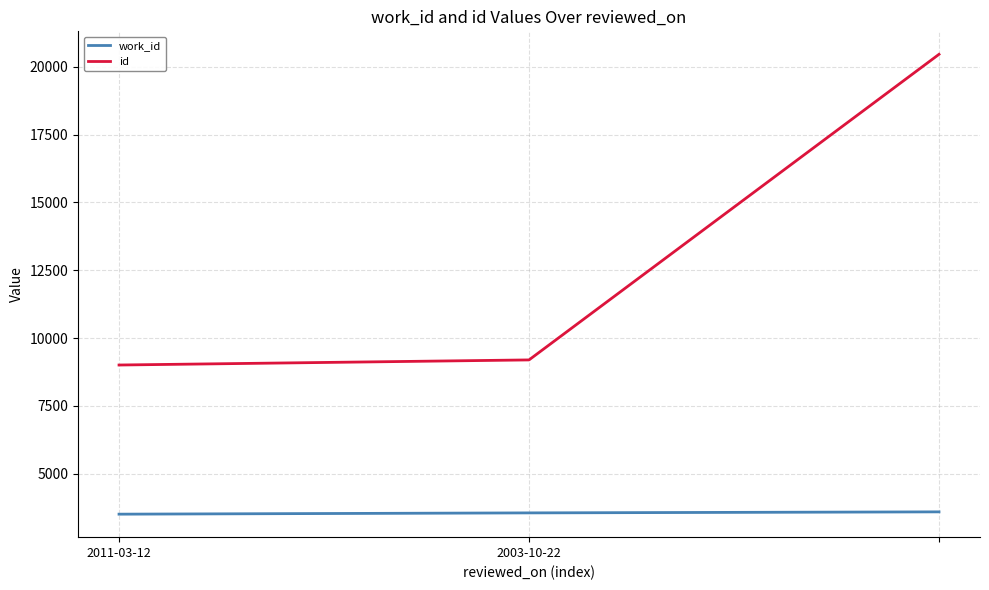

Does the chart display data point markers on the line(s)?

No